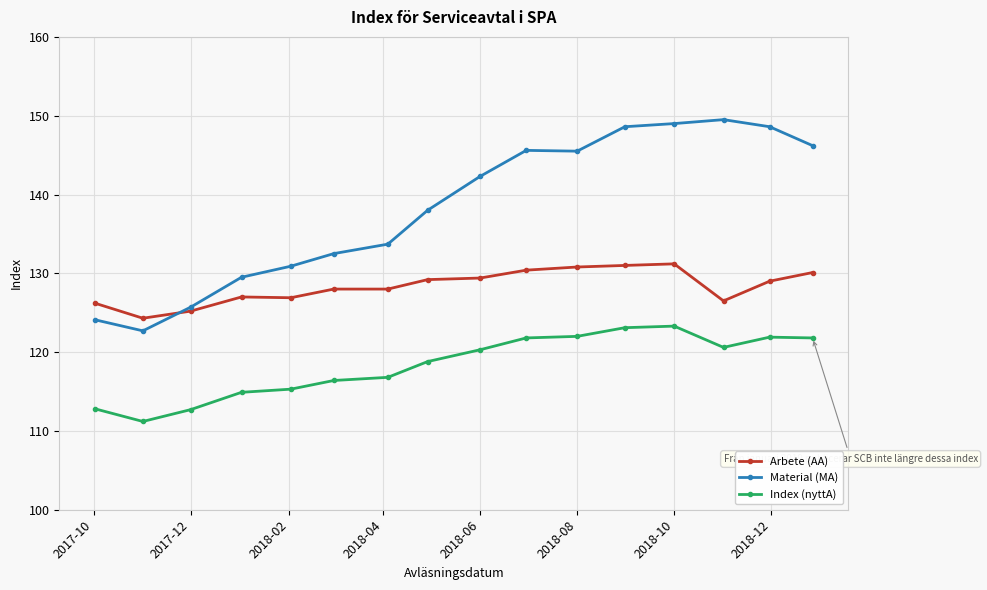

What is the value of the Index (nyttA) point at the 2nd from the left?

111.2